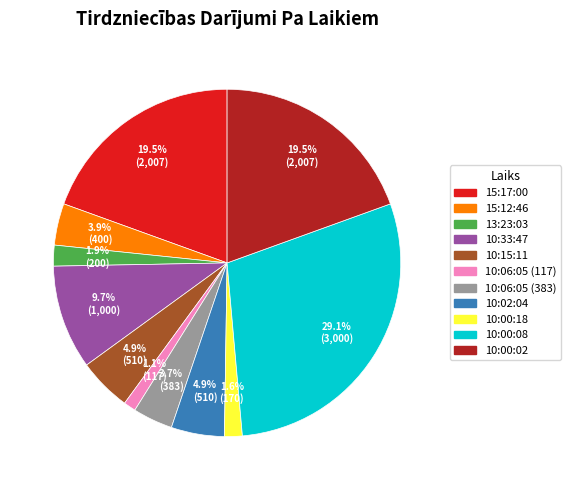

Combined, do 10:00:02 and 15:12:46 account for over 50%?

No